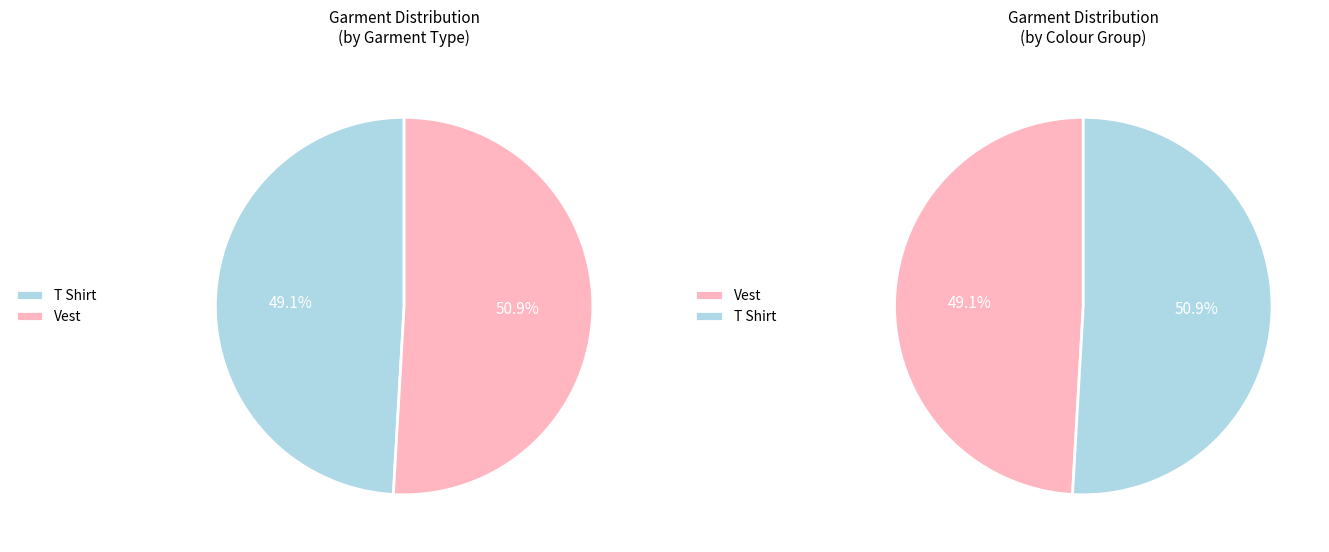

Is 4 the majority of the pie?

No